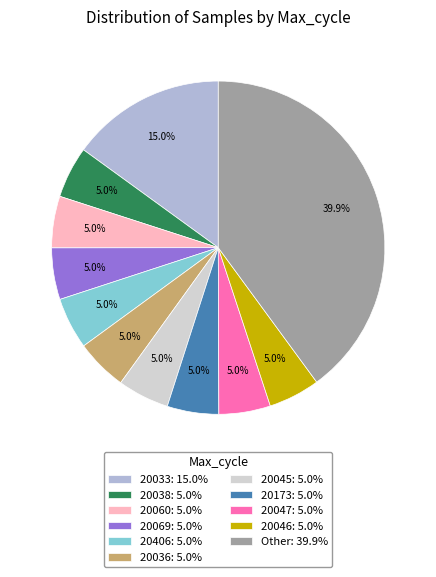

Approximately how many times larger is the value at Other: 39.9% compared to 20047: 5.0%?

8.0